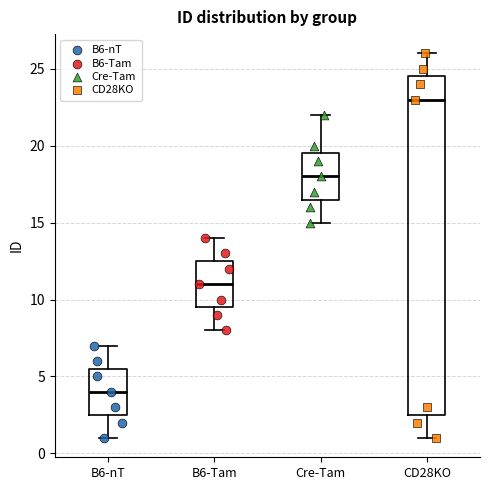

Reading left to right, transcribe this box plot: for each box, give where its median line is, the range the box spans, and where its two whiskers end, as read against the y-axis. The values are not printed on the chart, so give them approximately, as read against the axis.

B6-nT: median 4.0, box 2.5 to 5.5, whiskers 1.0 to 7.0
B6-Tam: median 11.0, box 9.5 to 12.5, whiskers 8.0 to 14.0
Cre-Tam: median 18.0, box 16.5 to 19.5, whiskers 15.0 to 22.0
CD28KO: median 23.0, box 2.5 to 24.5, whiskers 1.0 to 26.0